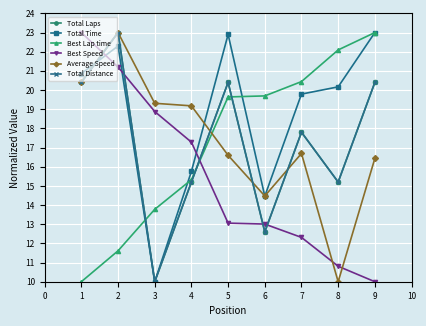

Is this an area chart (filled region under the line)?

No